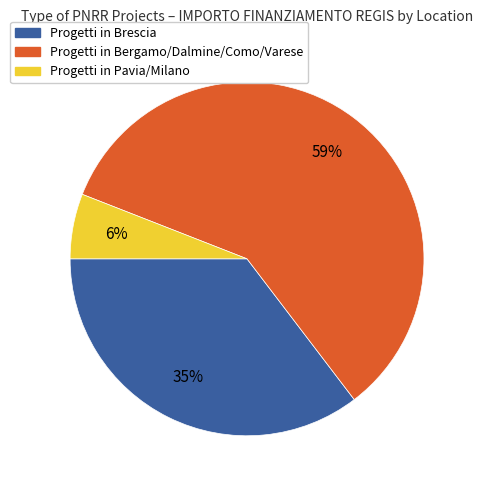

Does any single category account for the majority?

Yes